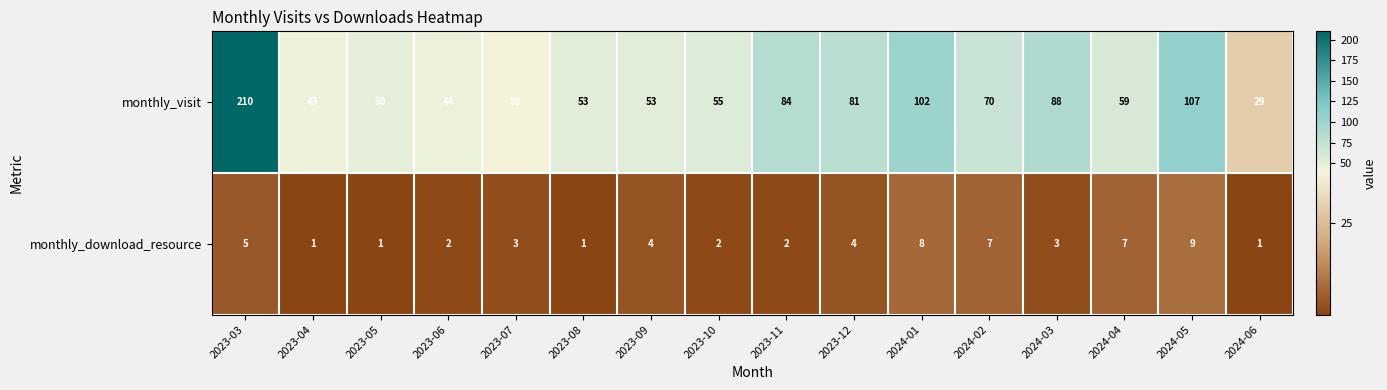

The value of monthly_visit at 2024-06 is 39. True or false?

False